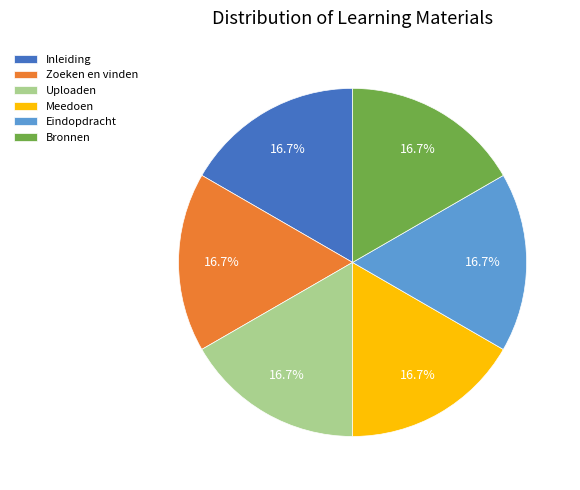

What is the ratio of the value at Zoeken en vinden to the value at Bronnen?

1.0